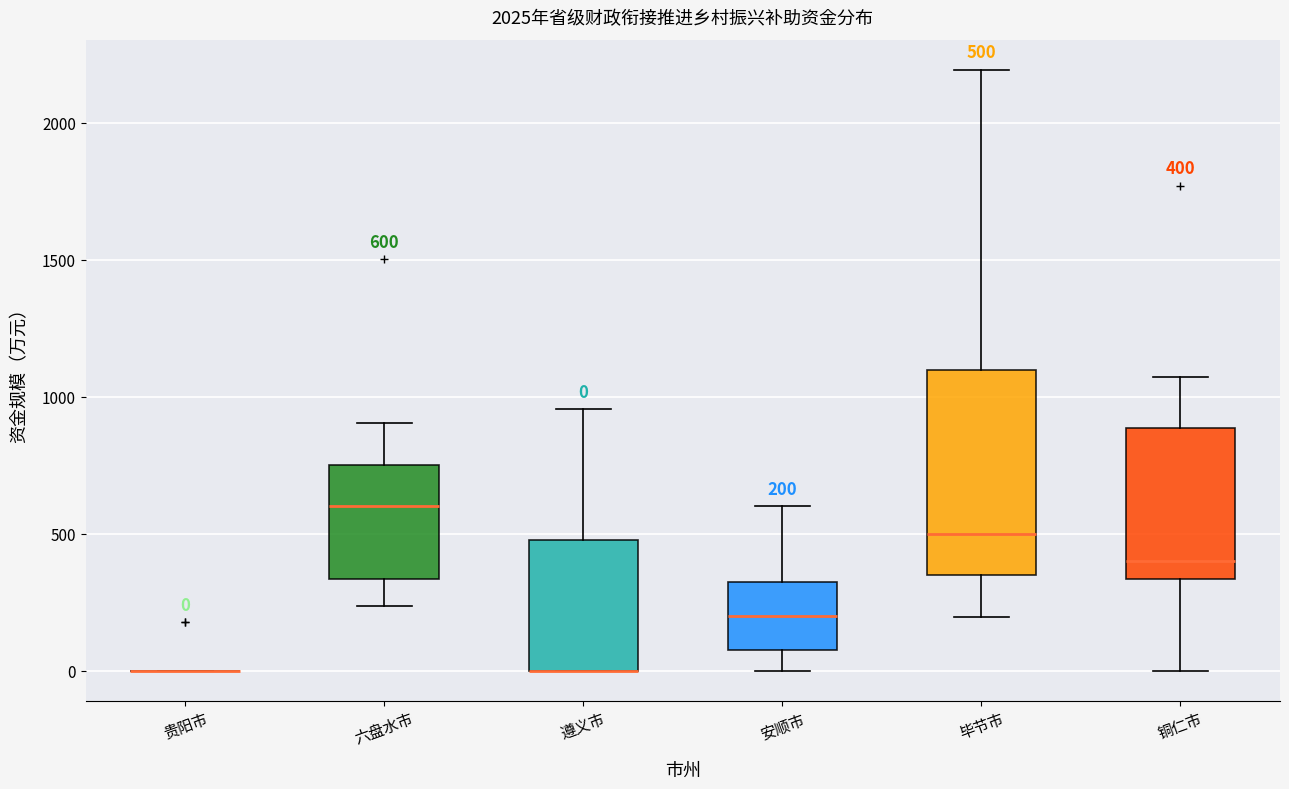

Which box is the tallest, from its lower edge to its upper edge?

毕节市